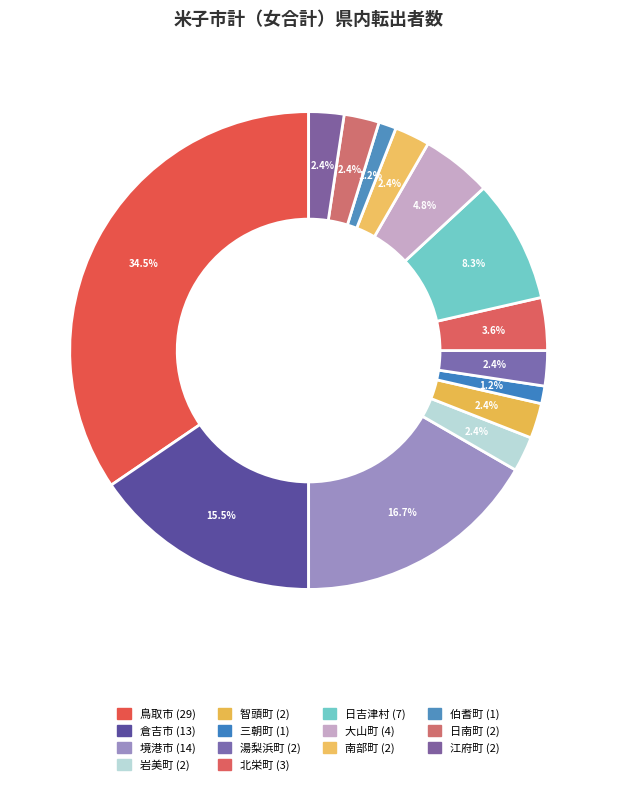

How many segments does this pie chart have?

14